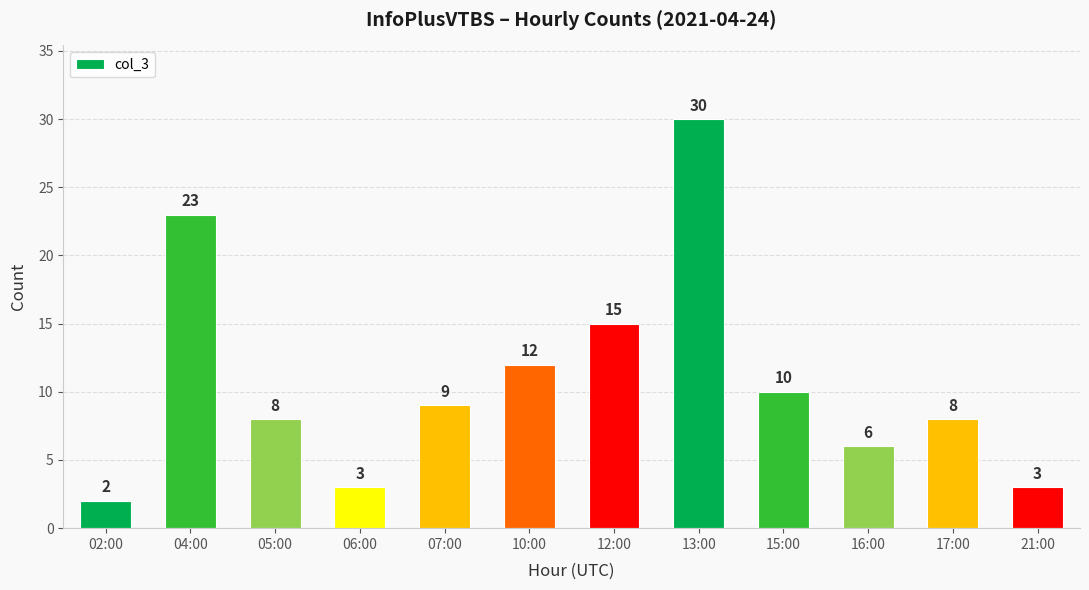

At which label does the data first exceed 9?

04:00